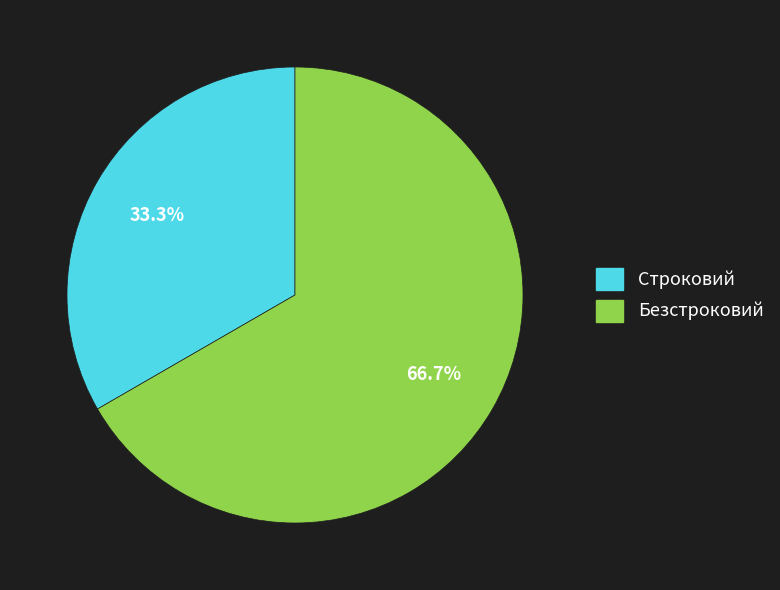

Which has a higher value, Безстроковий or Строковий?

Безстроковий